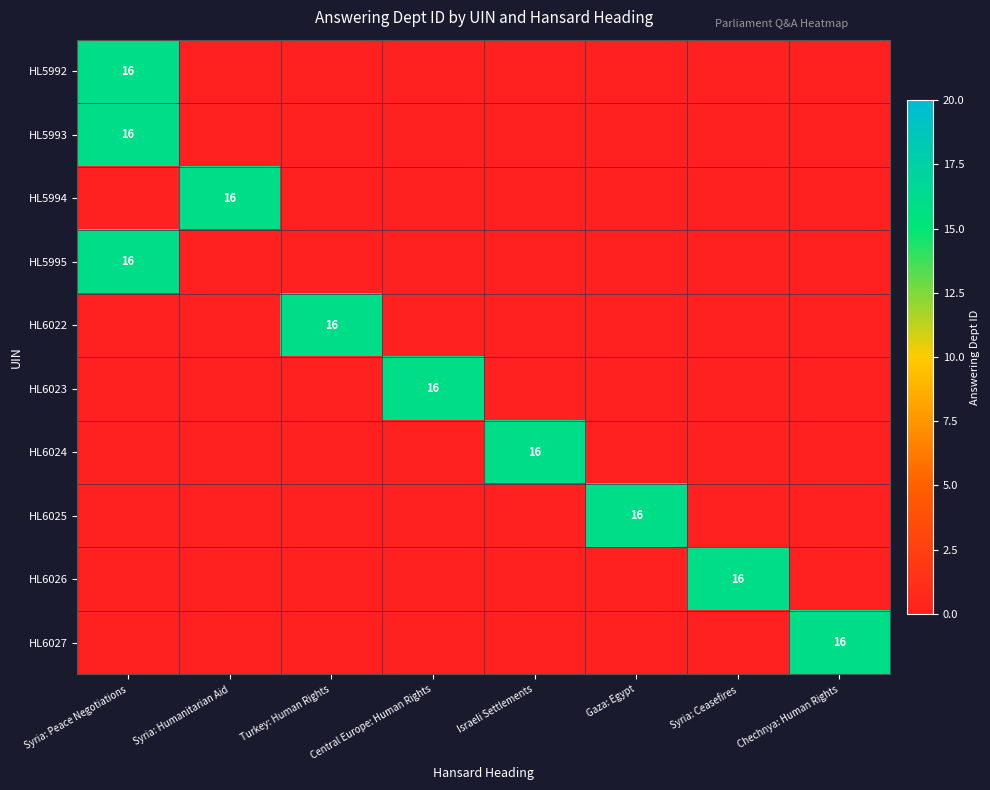

True or false: HL6026 has a value of 9 at Syria: Ceasefires.

False